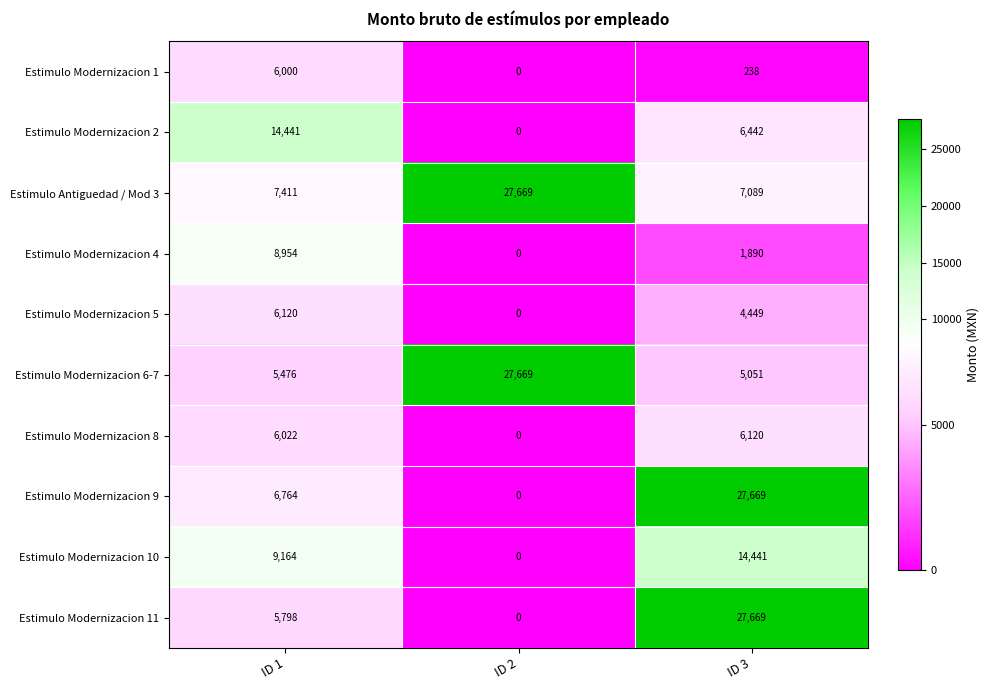

Rank the series at ID 1 from lowest to highest value.

Estimulo Modernizacion 6-7, Estimulo Modernizacion 11, Estimulo Modernizacion 1, Estimulo Modernizacion 8, Estimulo Modernizacion 5, Estimulo Modernizacion 9, Estimulo Antiguedad / Mod 3, Estimulo Modernizacion 4, Estimulo Modernizacion 10, Estimulo Modernizacion 2